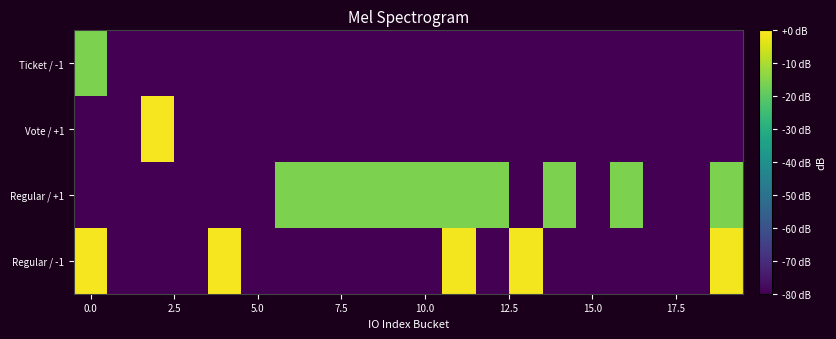

What is the smallest value displayed?

-80.0